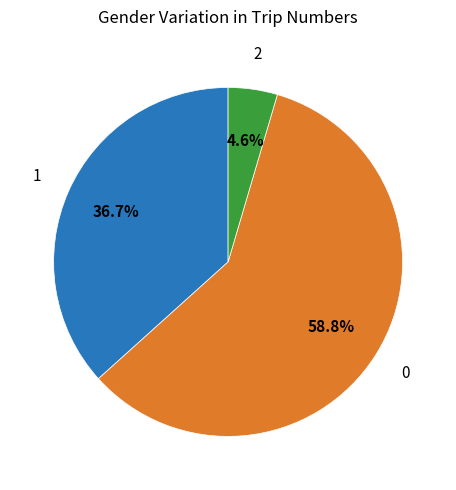

Is there a majority slice in this chart?

Yes